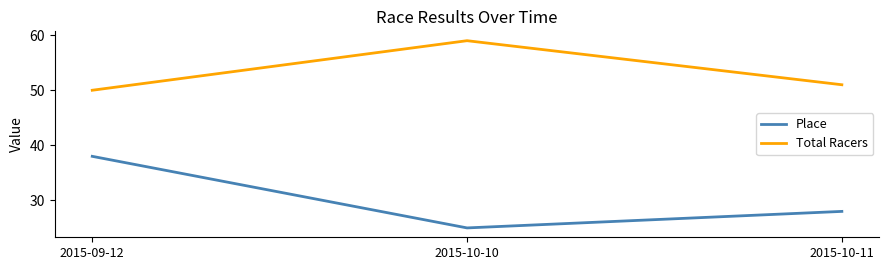

How many series are shown in this chart?

2